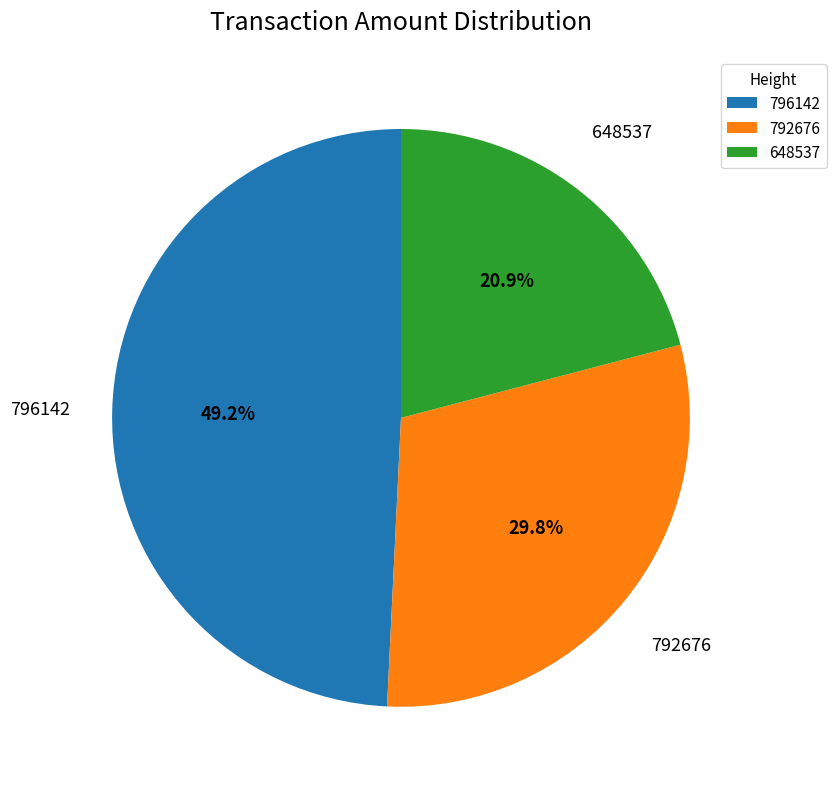

What percentage do 792676 and 648537 together represent?

50.8%